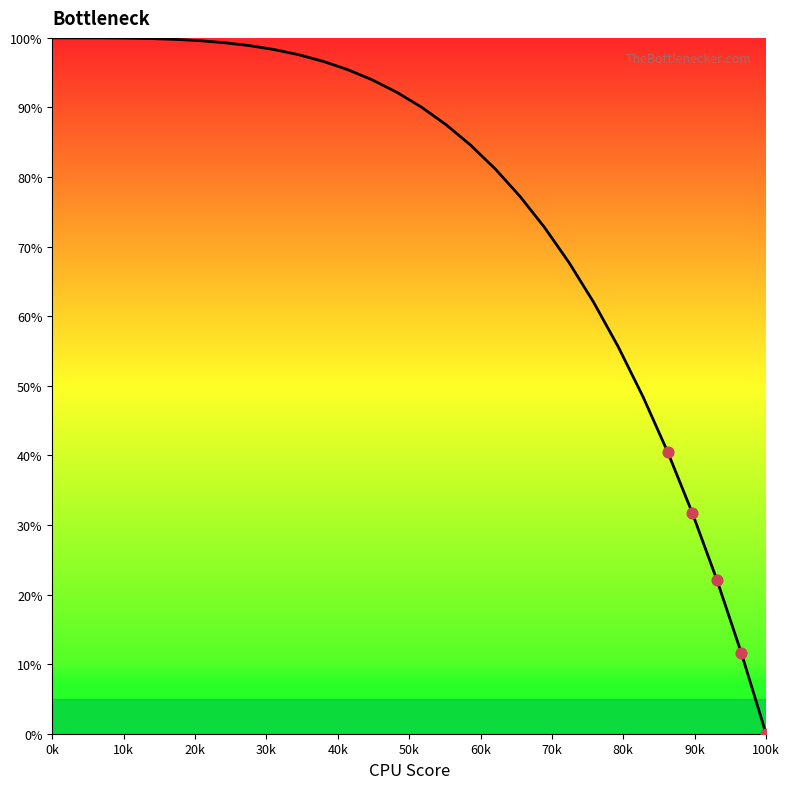

Does the chart have visible grid lines?

No